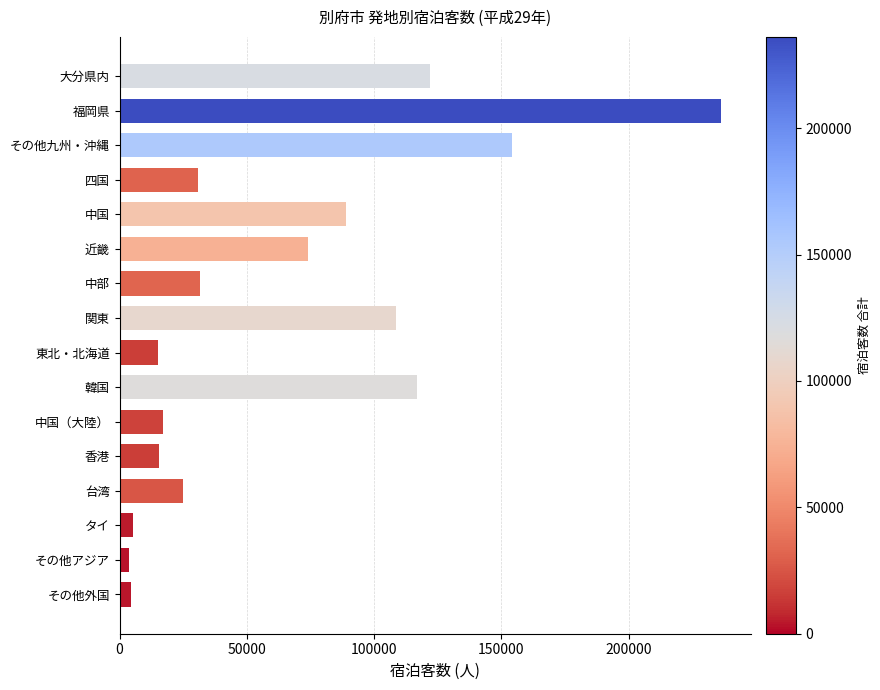

What is the average value?

65560